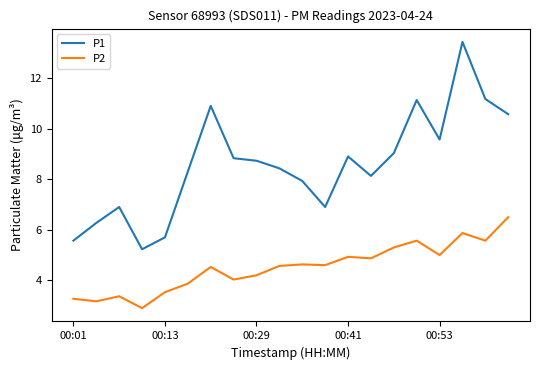

True or false: P1 and P2 cross at least once.

False